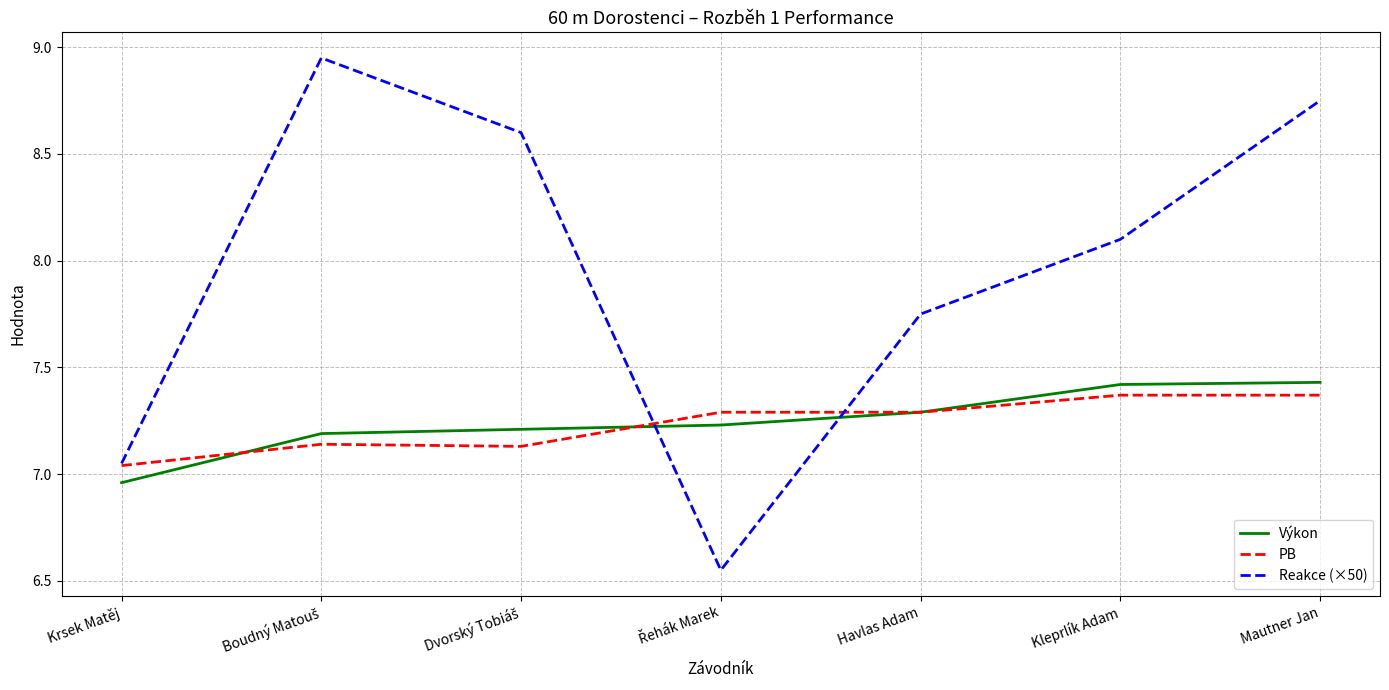

What position from the left is Mautner Jan?

7